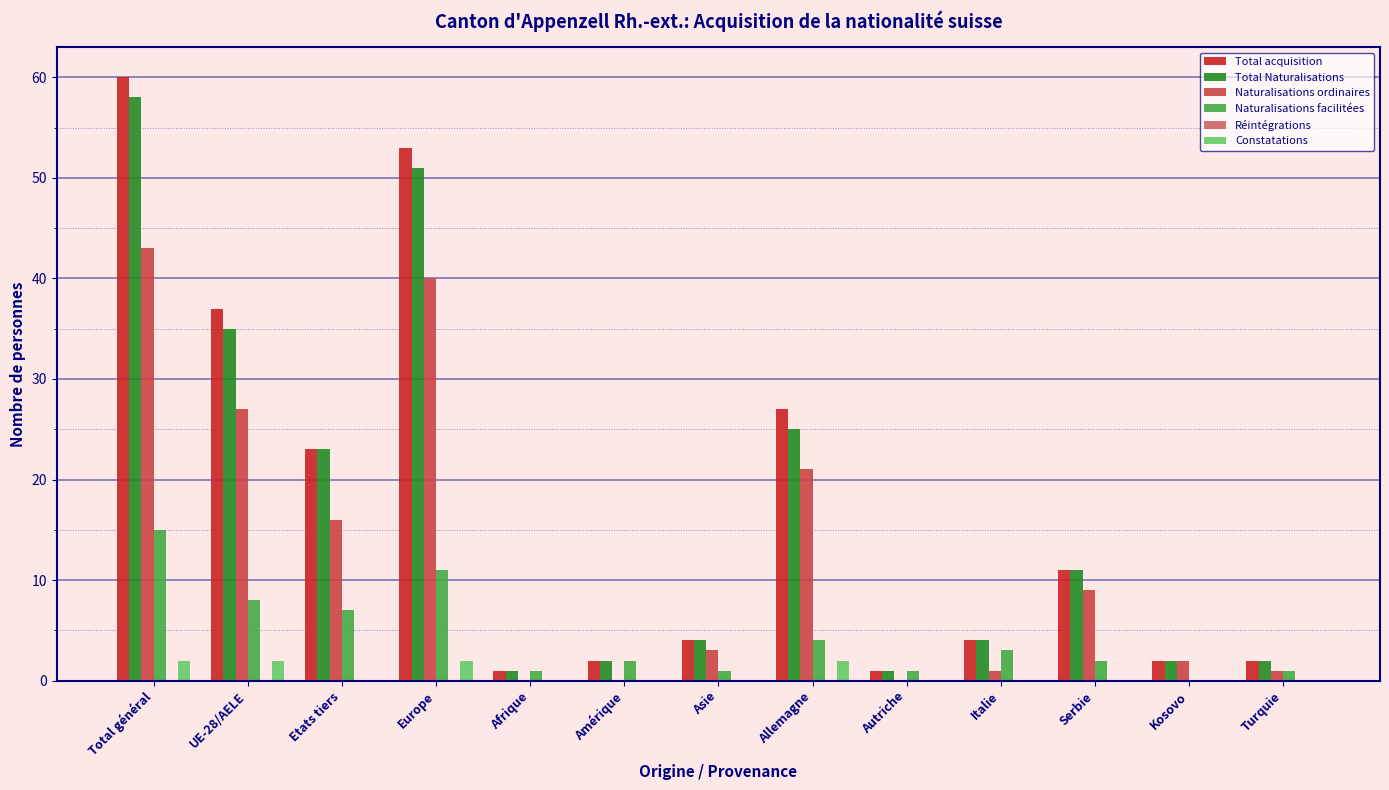

What is the highest value of the Naturalisations ordinaires series?

43